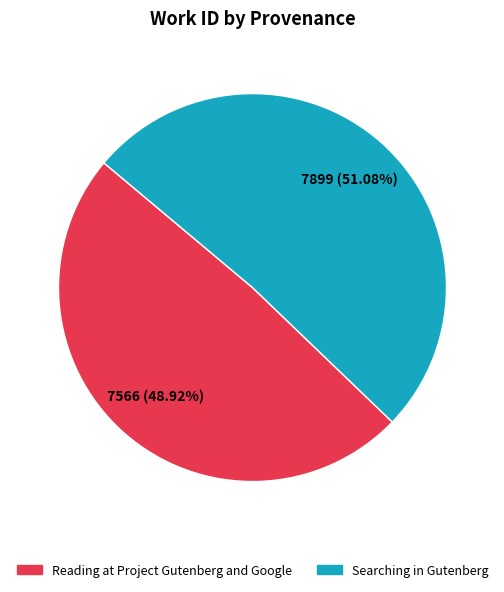

To the nearest percent, what is the difference between the largest and smallest slice percentages?

2%